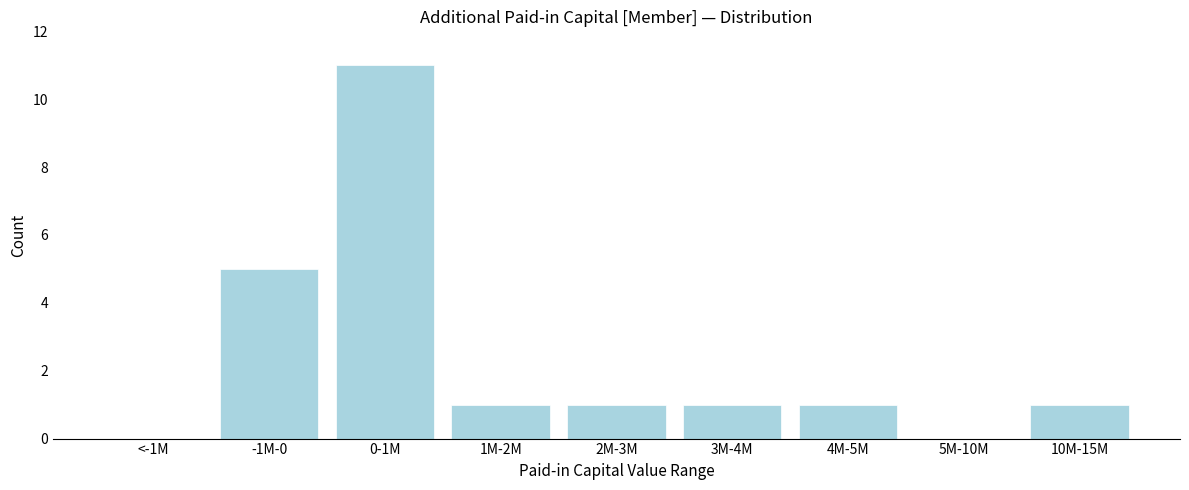

Is it true that the value at -1M-0 is 5?

True